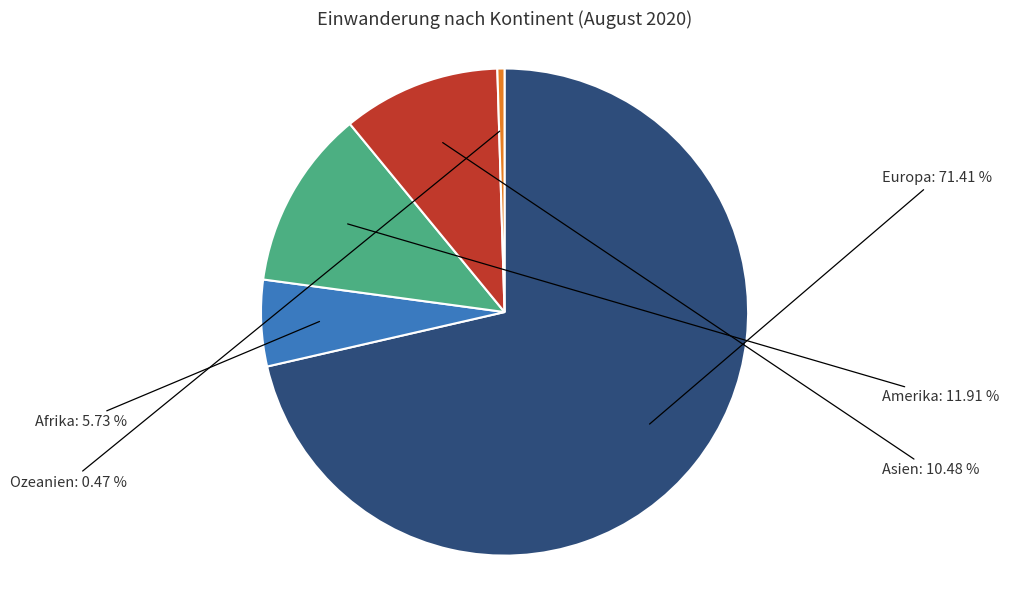

Is there a majority slice in this chart?

Yes